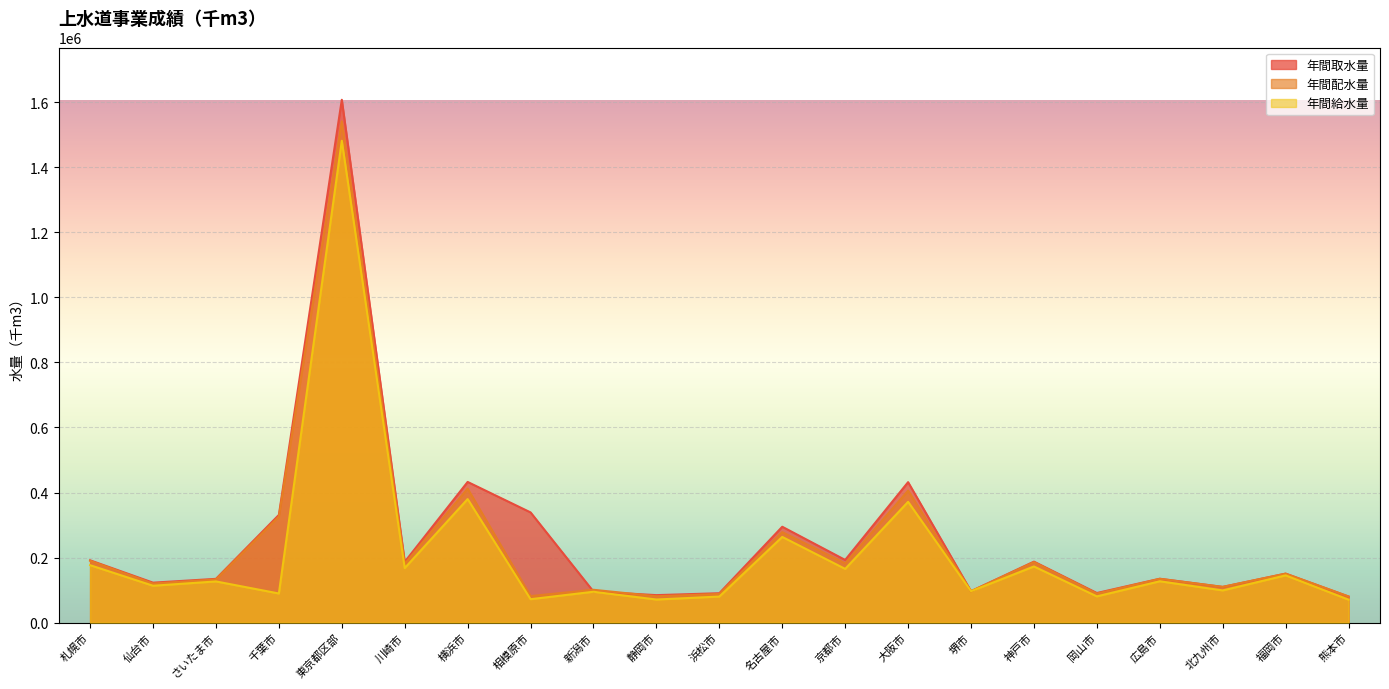

Which has a higher value, 広島市 or 福岡市?

福岡市